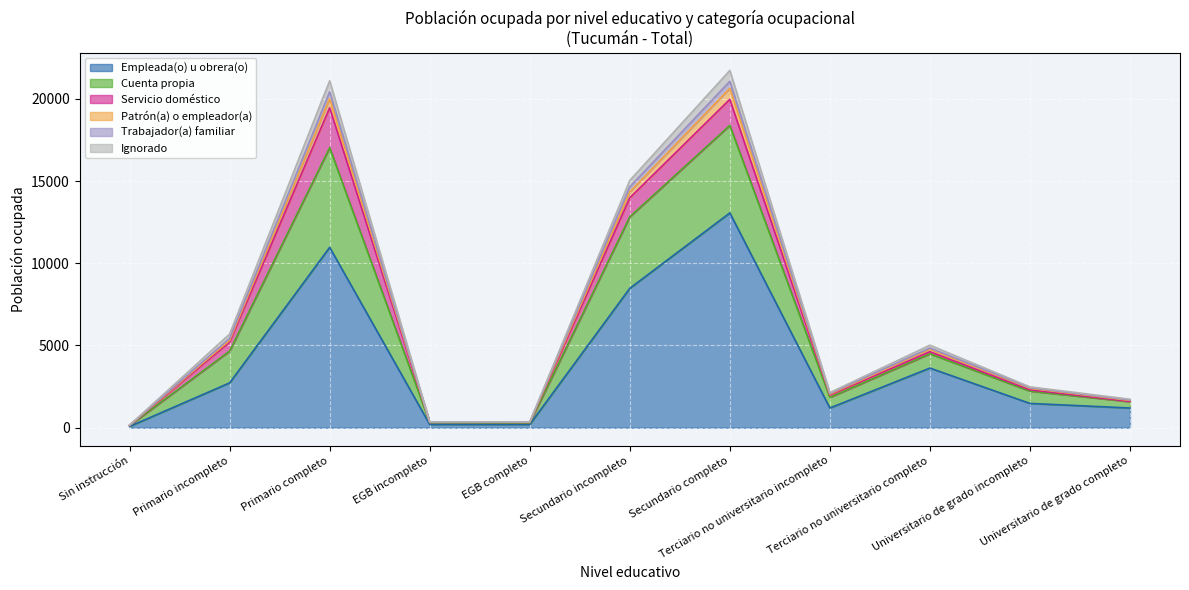

Does the chart display data point markers on the line(s)?

No